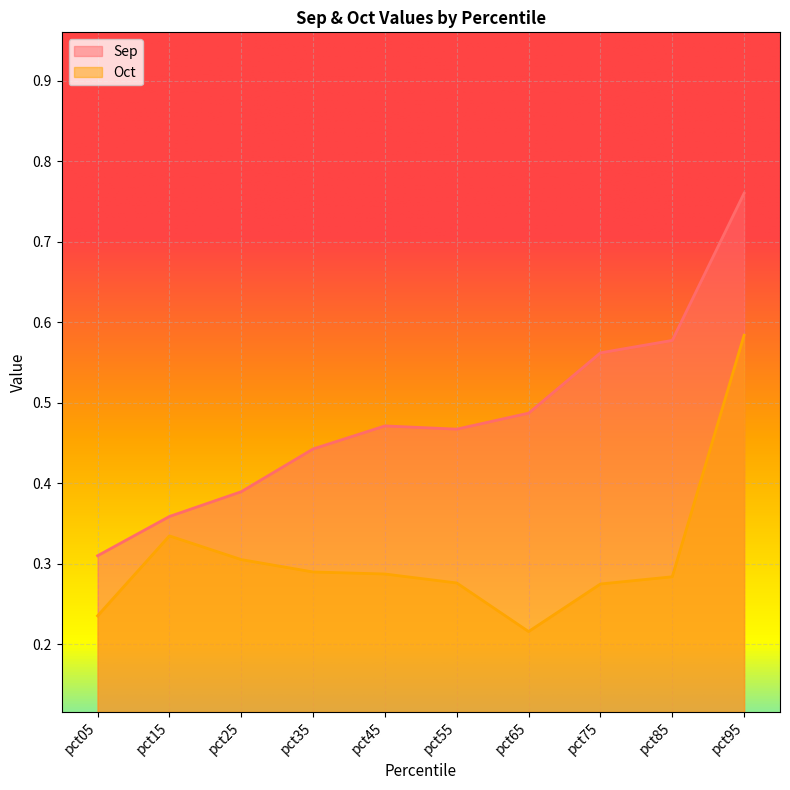

True or false: Oct has more than 2 points higher than both neighbors.

False